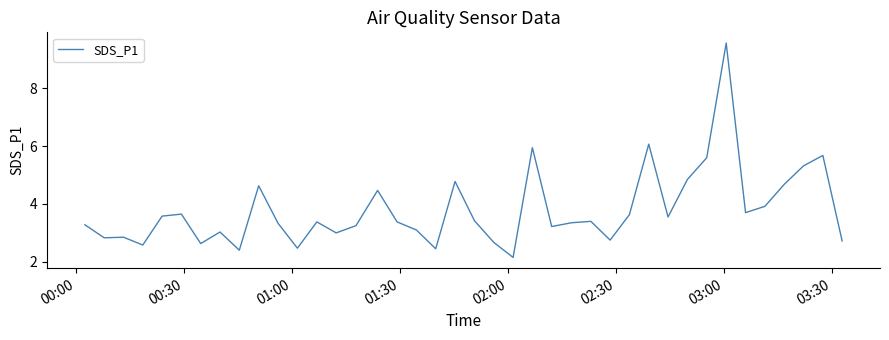

What is the greatest value displayed?

9.6